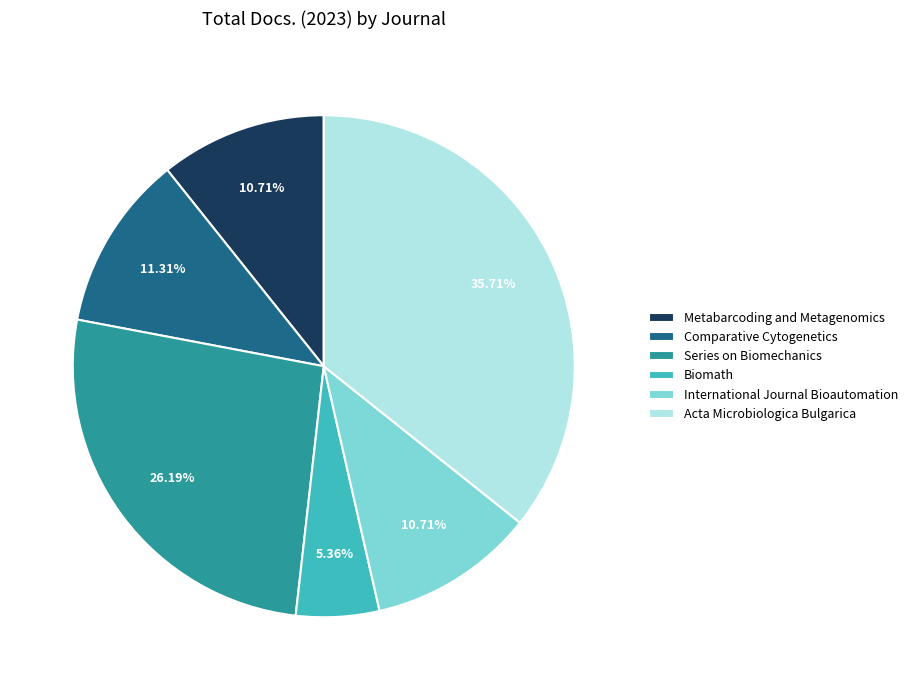

Does Series on Biomechanics account for over 50% of the chart?

No